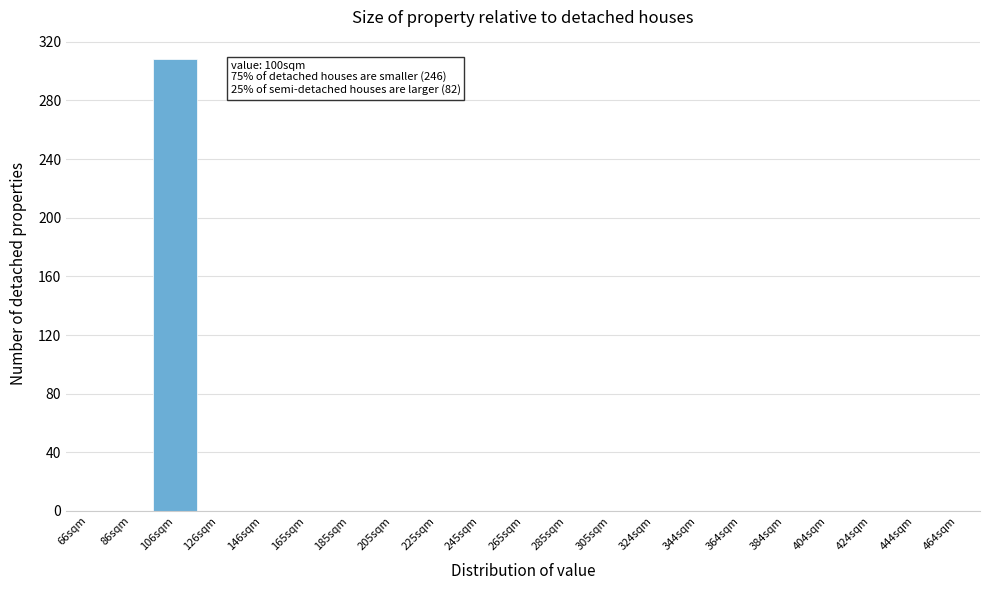

Reading left to right, what are all the values shown in this chart?

66sqm=0	86sqm=0	106sqm=308	126sqm=0	146sqm=0	165sqm=0	185sqm=0	205sqm=0	225sqm=0	245sqm=0	265sqm=0	285sqm=0	305sqm=0	324sqm=0	344sqm=0	364sqm=0	384sqm=0	404sqm=0	424sqm=0	444sqm=0	464sqm=0